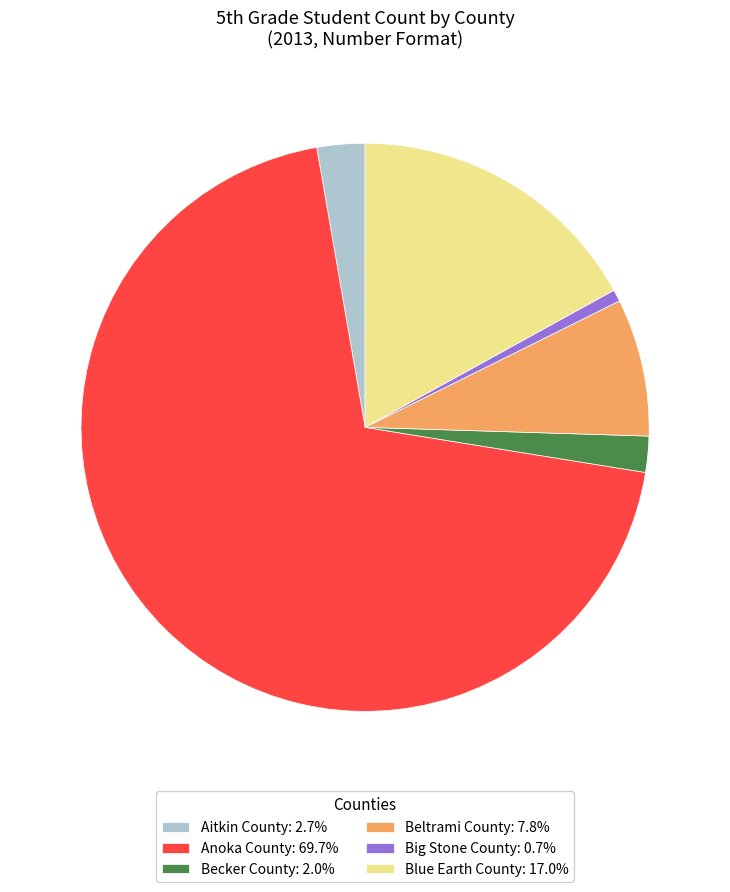

Is there a majority slice in this chart?

Yes